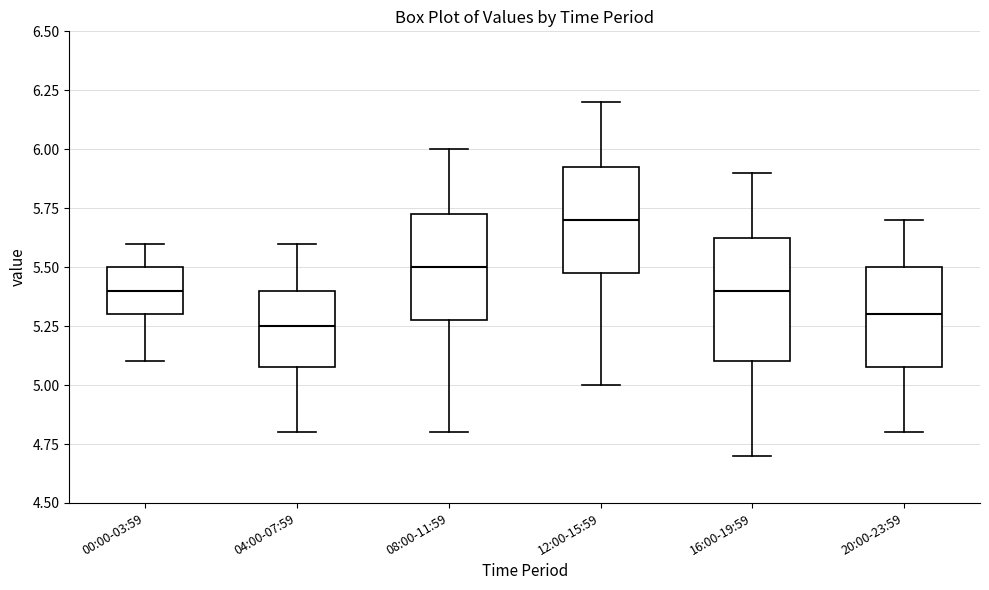

Where does the upper whisker of the box for 20:00-23:59 end on the y-axis? The values are not printed on the chart, so give them approximately, as read against the axis.

5.70